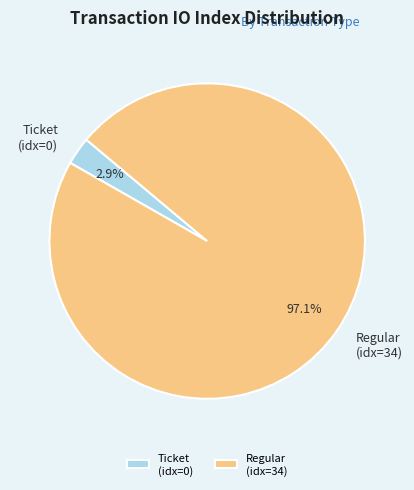

To the nearest percent, what is the average slice percentage?

50%